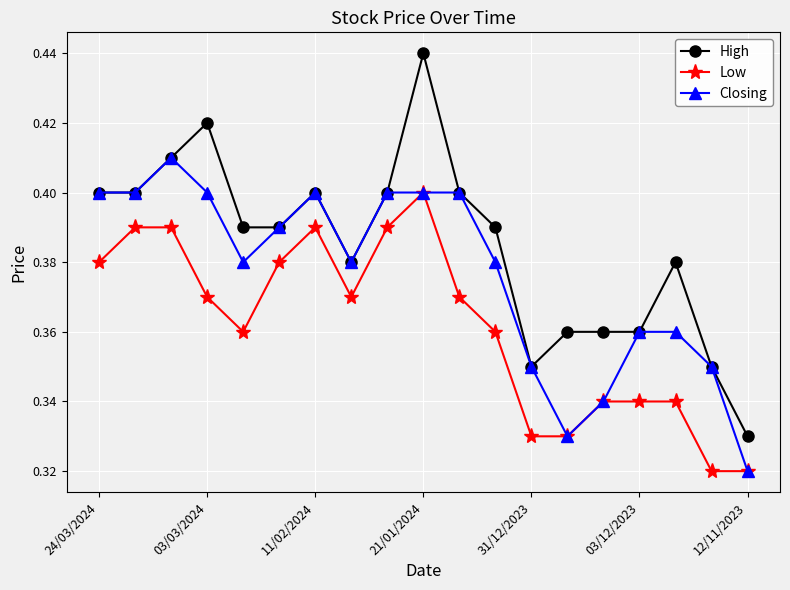

Count the High values in the range 0 to 1.

19